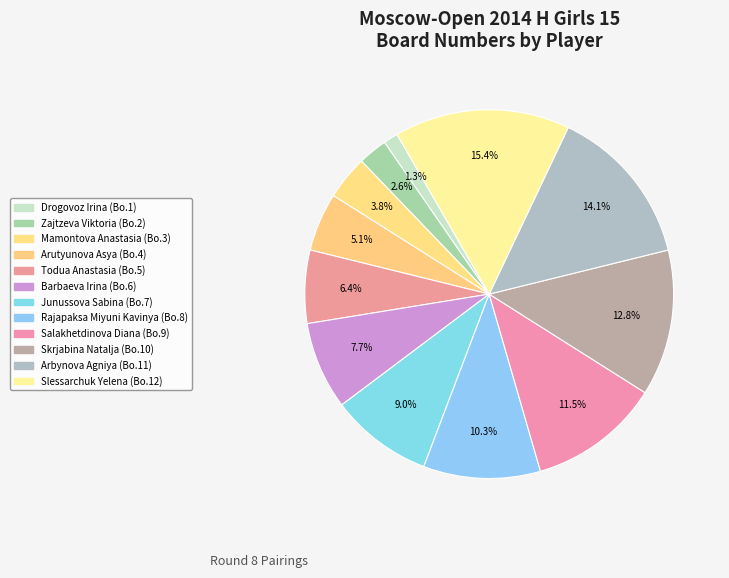

Which has a higher value, Mamontova Anastasia or Todua Anastasia?

Todua Anastasia